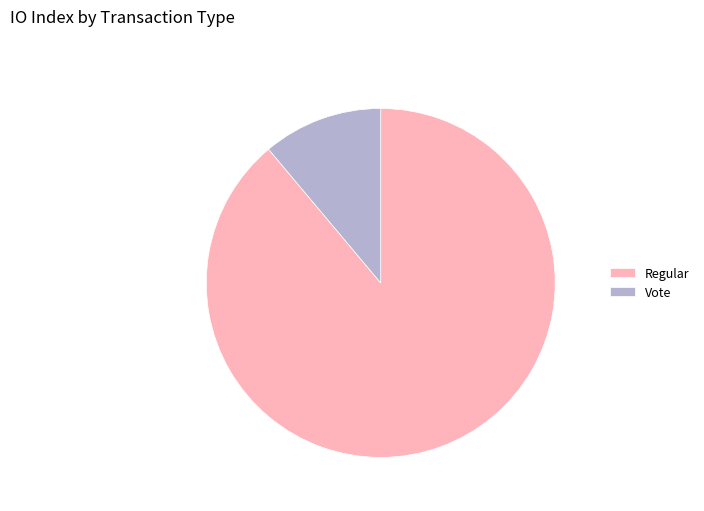

What is the majority slice?

Regular